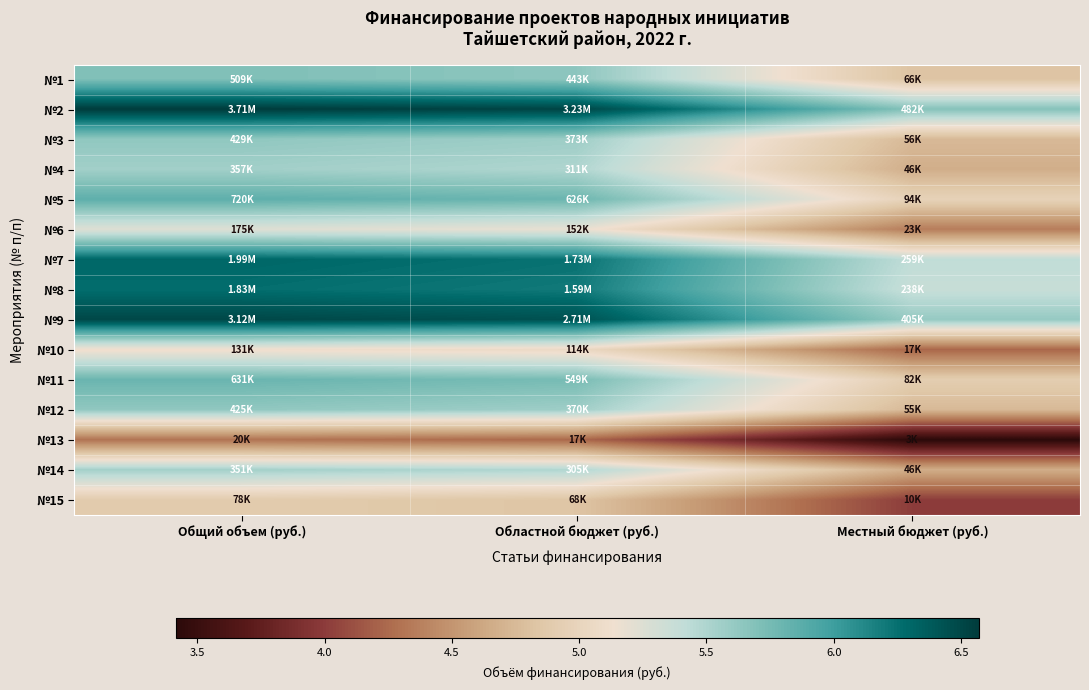

Count the number of categories in the chart.

3